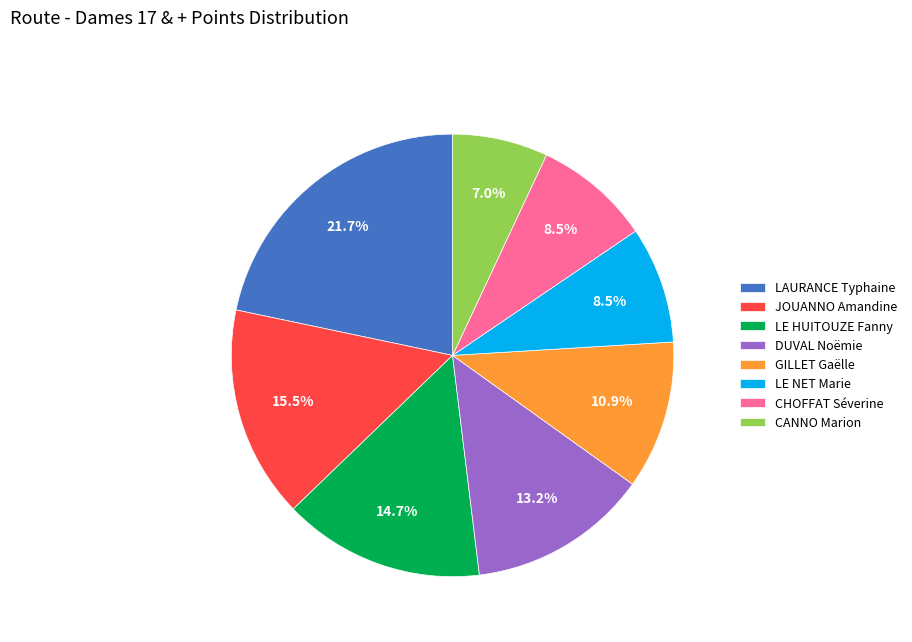

Does LE HUITOUZE Fanny represent more than half of the total?

No